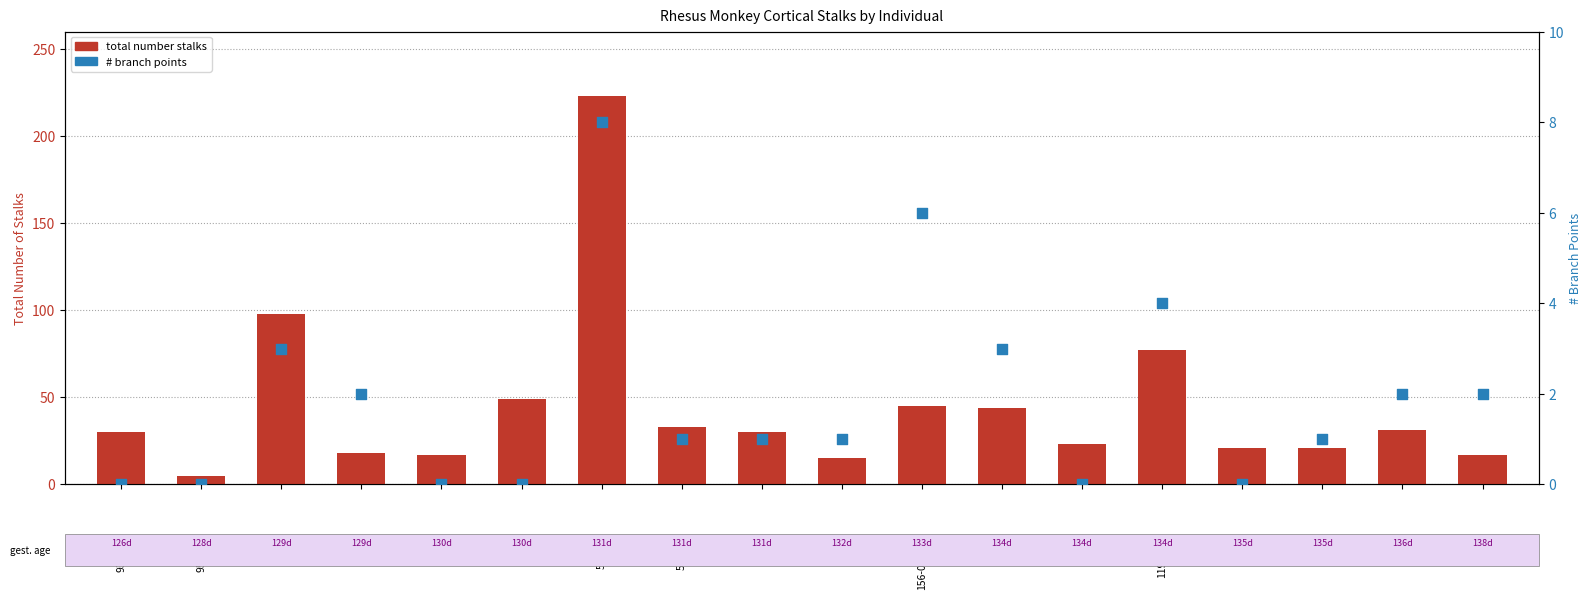

At which category is the sum across all series the highest?

515A